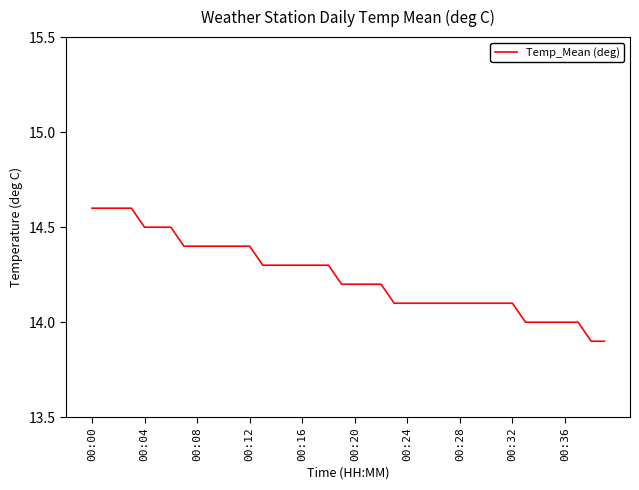

What is the minimum value shown in the chart?

13.9